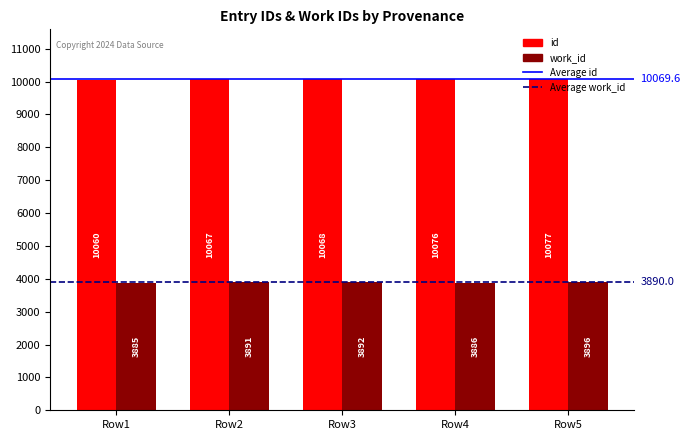

How many categories are shown in the chart?

5